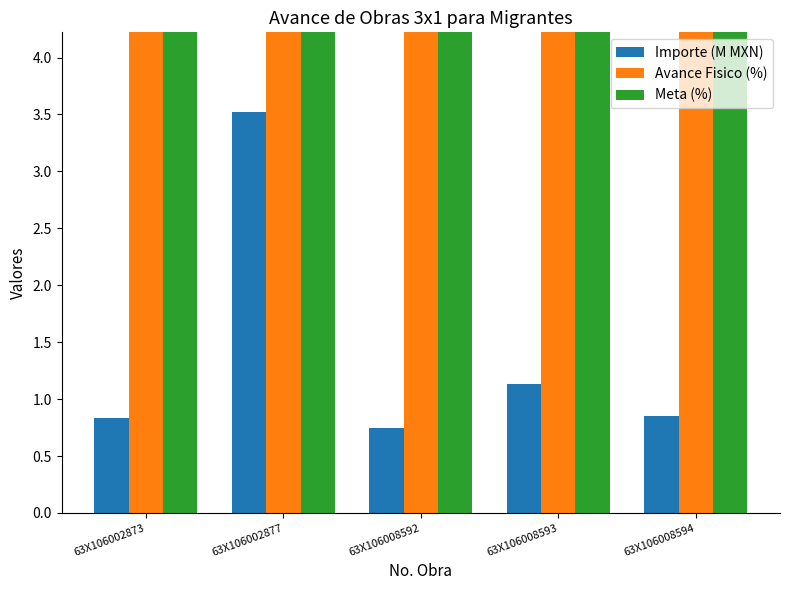

True or false: Importe (M MXN) has a value of 0.4 at 63X106008592.

False